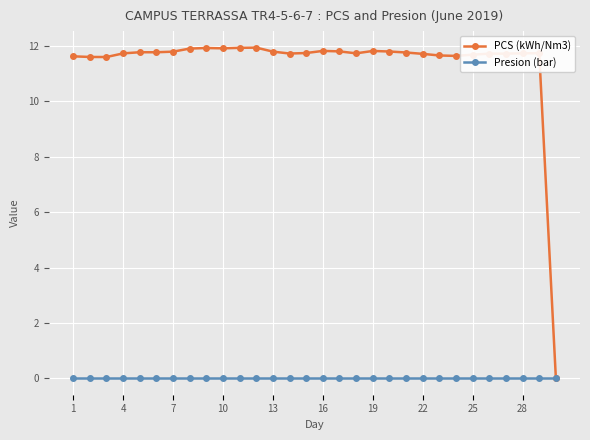

Which series has the largest total across all categories?

PCS (kWh/Nm3)